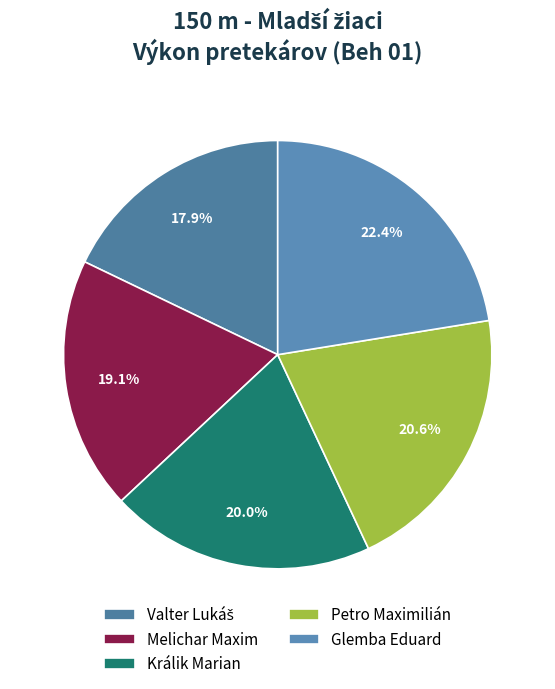

To the nearest percent, what portion does Glemba Eduard represent?

22%